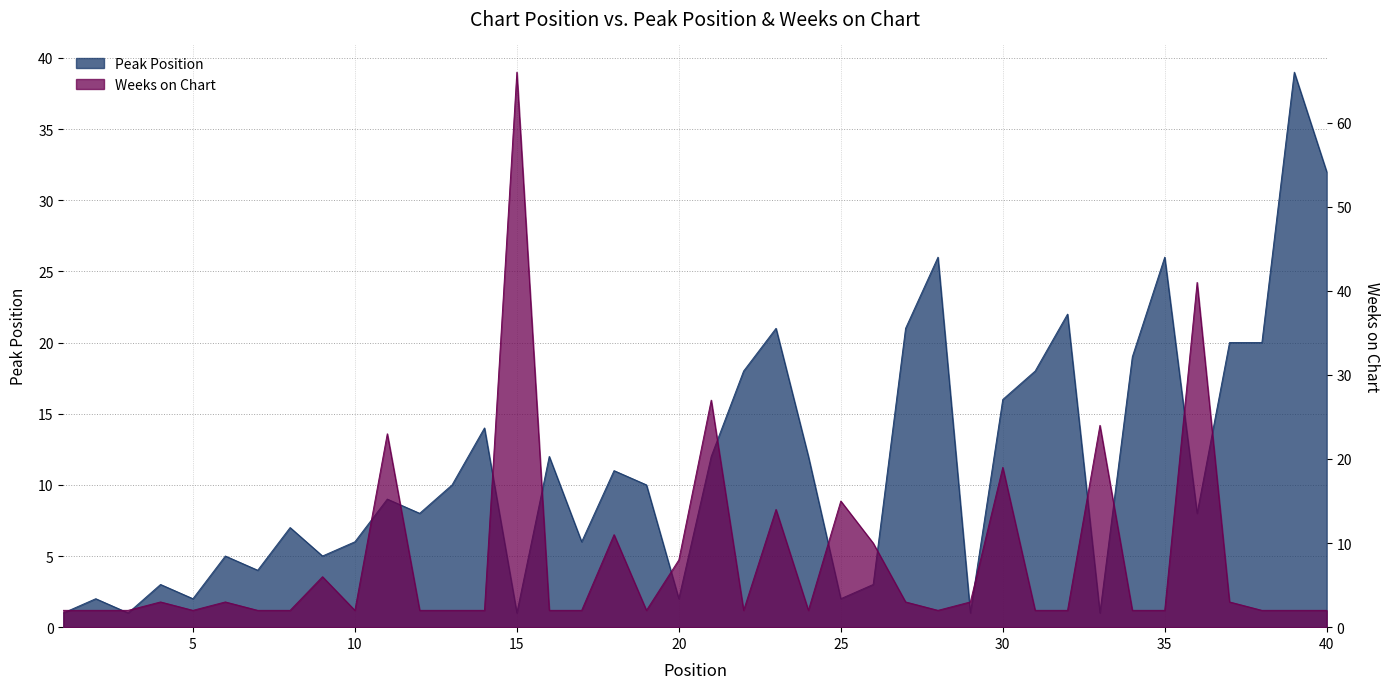

Does the chart have visible grid lines?

Yes